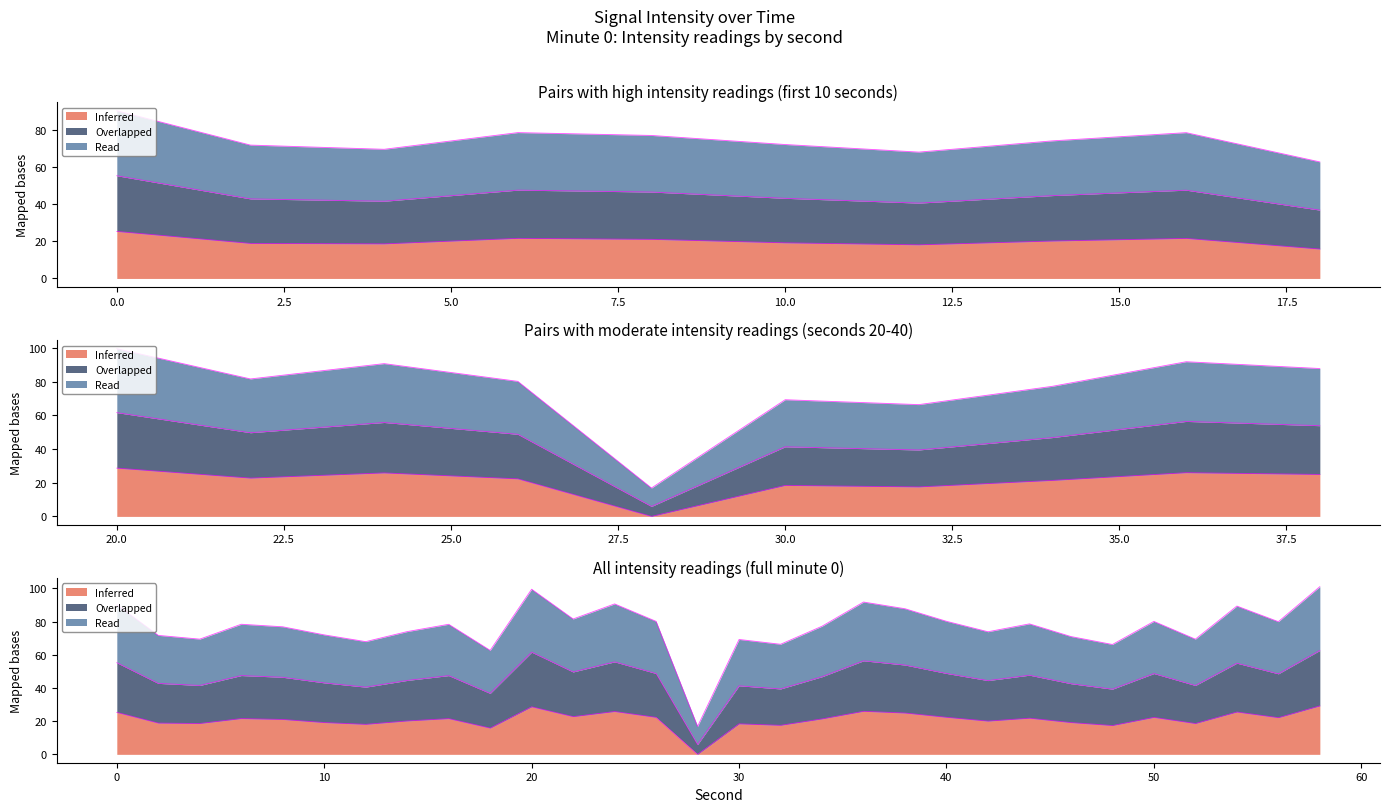

Is it true that Overlapped equals 25.7 at 28?

False